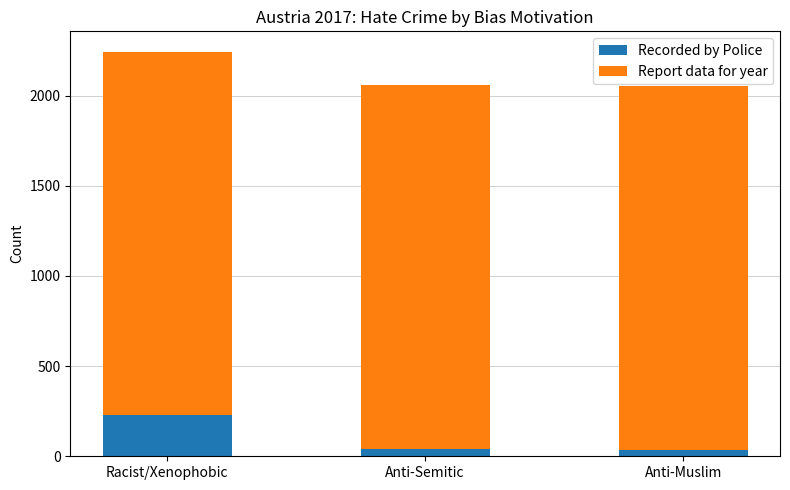

True or false: Recorded by Police has a value of 227 at Racist/Xenophobic.

True